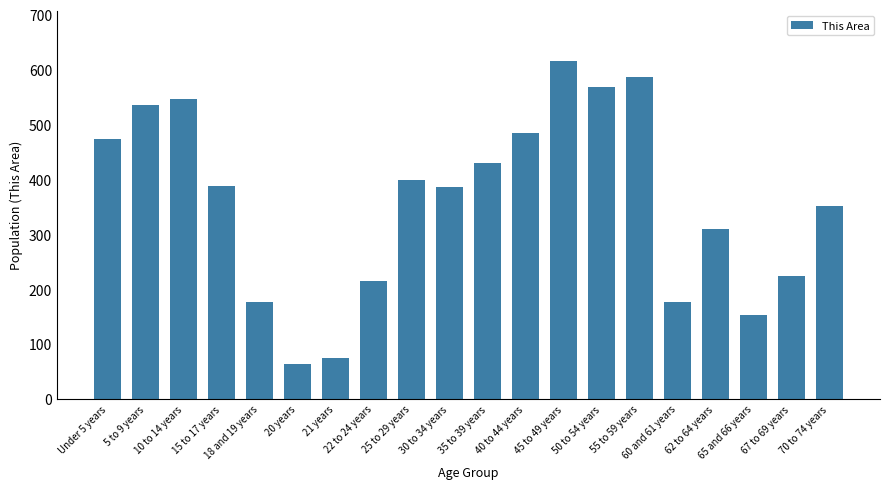

What is the label of the 11th bar from the left?

35 to 39 years